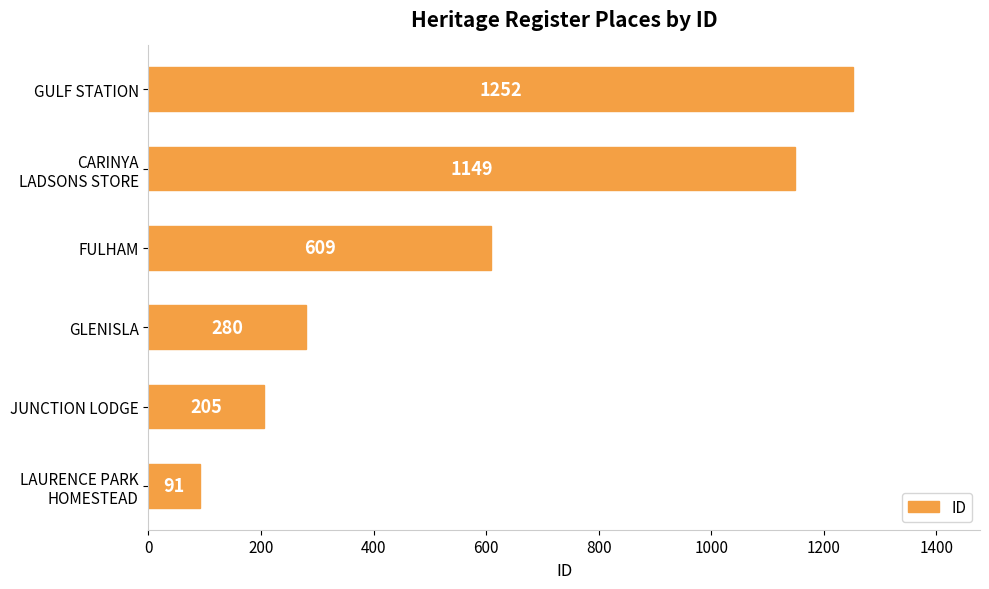

What is the smallest value displayed?

91